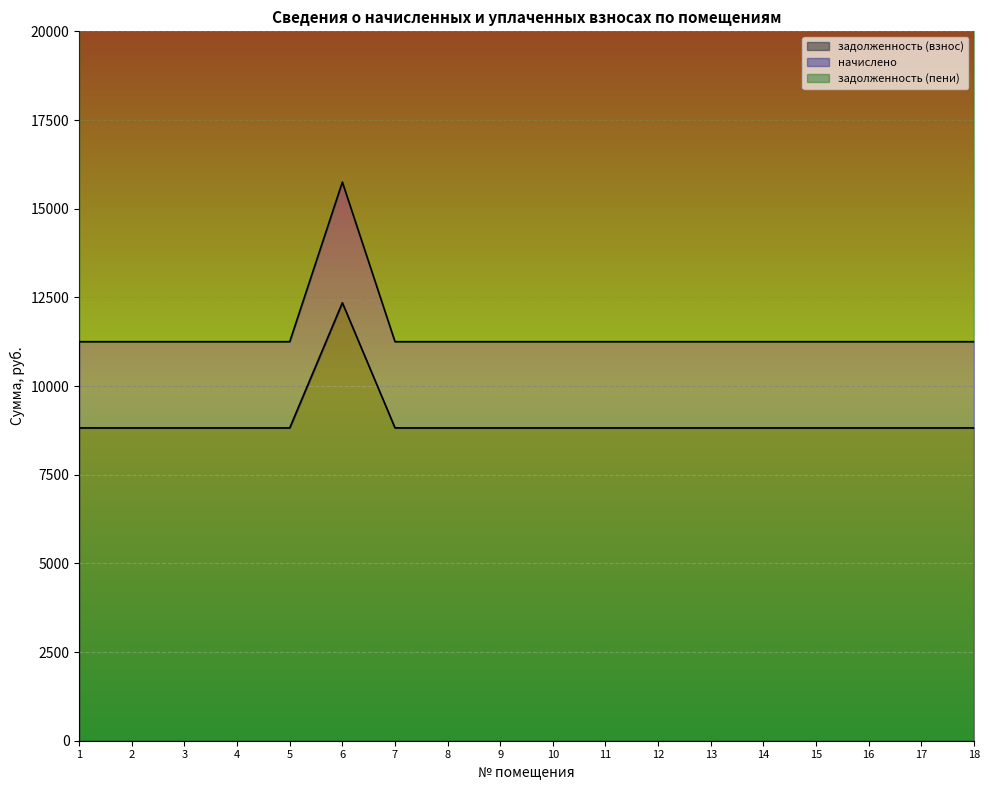

List the labels in order of задолженность (взнос) value, smallest first.

1, 2, 3, 4, 5, 7, 8, 9, 10, 11, 12, 13, 14, 15, 16, 17, 18, 6